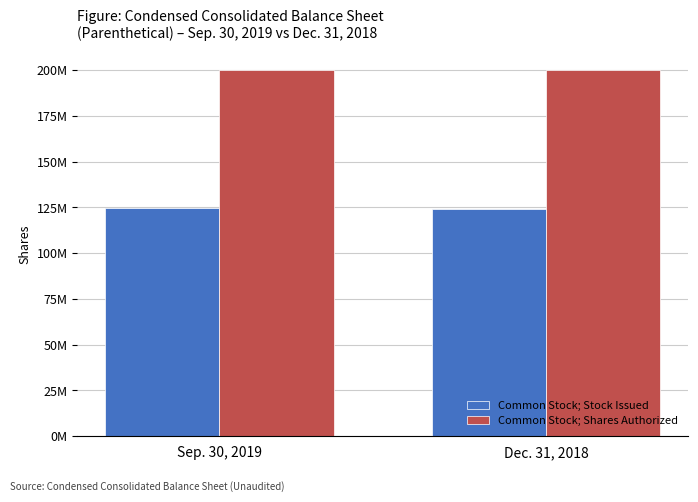

List the labels in order of Common Stock; Stock Issued value, smallest first.

Dec. 31, 2018, Sep. 30, 2019